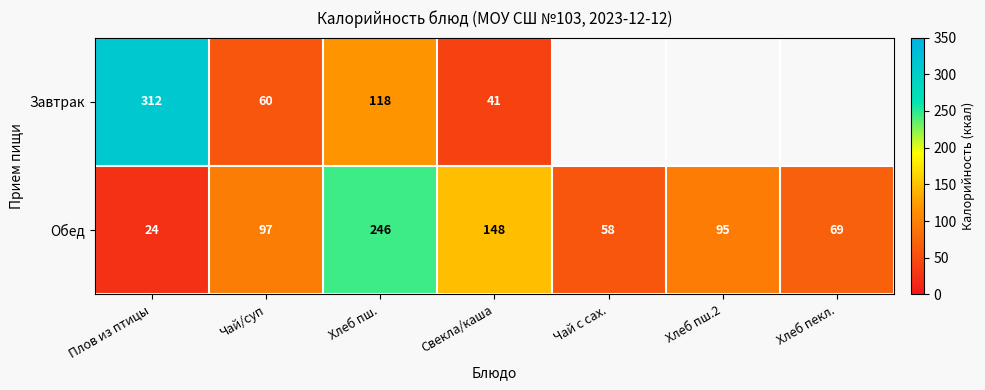

The Завтрак series shows 127 at Плов из птицы. True or false?

False